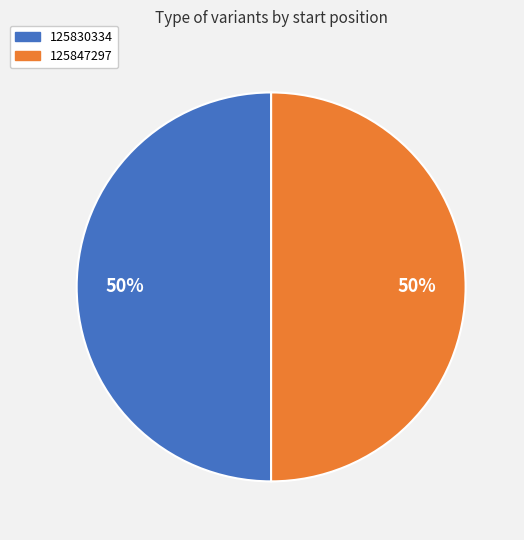

The 125830334 slice represents 50% of the pie. True or false?

True